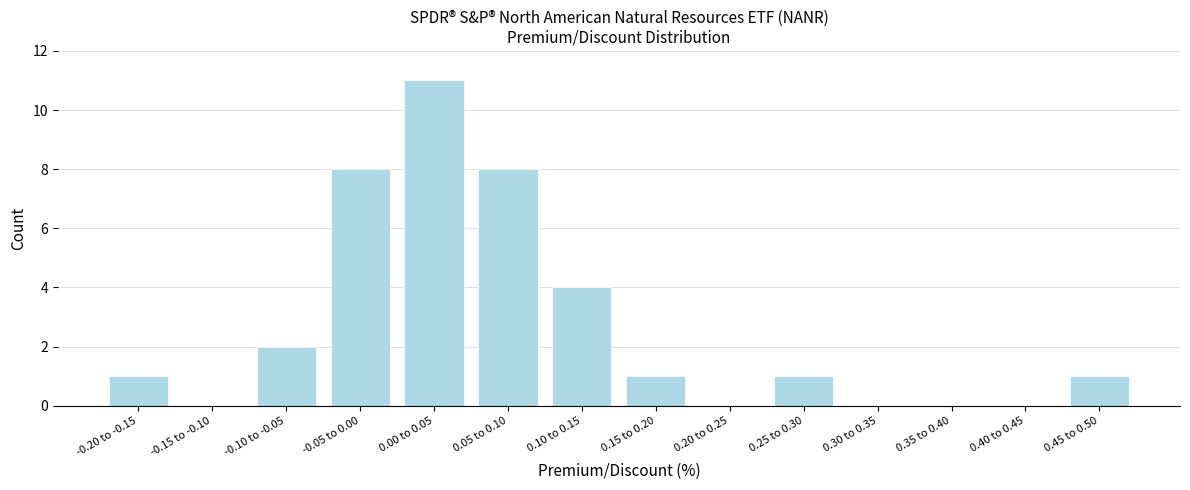

Reading left to right, transcribe all the data shown in this chart.

-0.20 to -0.15=1	-0.15 to -0.10=0	-0.10 to -0.05=2	-0.05 to 0.00=8	0.00 to 0.05=11	0.05 to 0.10=8	0.10 to 0.15=4	0.15 to 0.20=1	0.20 to 0.25=0	0.25 to 0.30=1	0.30 to 0.35=0	0.35 to 0.40=0	0.40 to 0.45=0	0.45 to 0.50=1